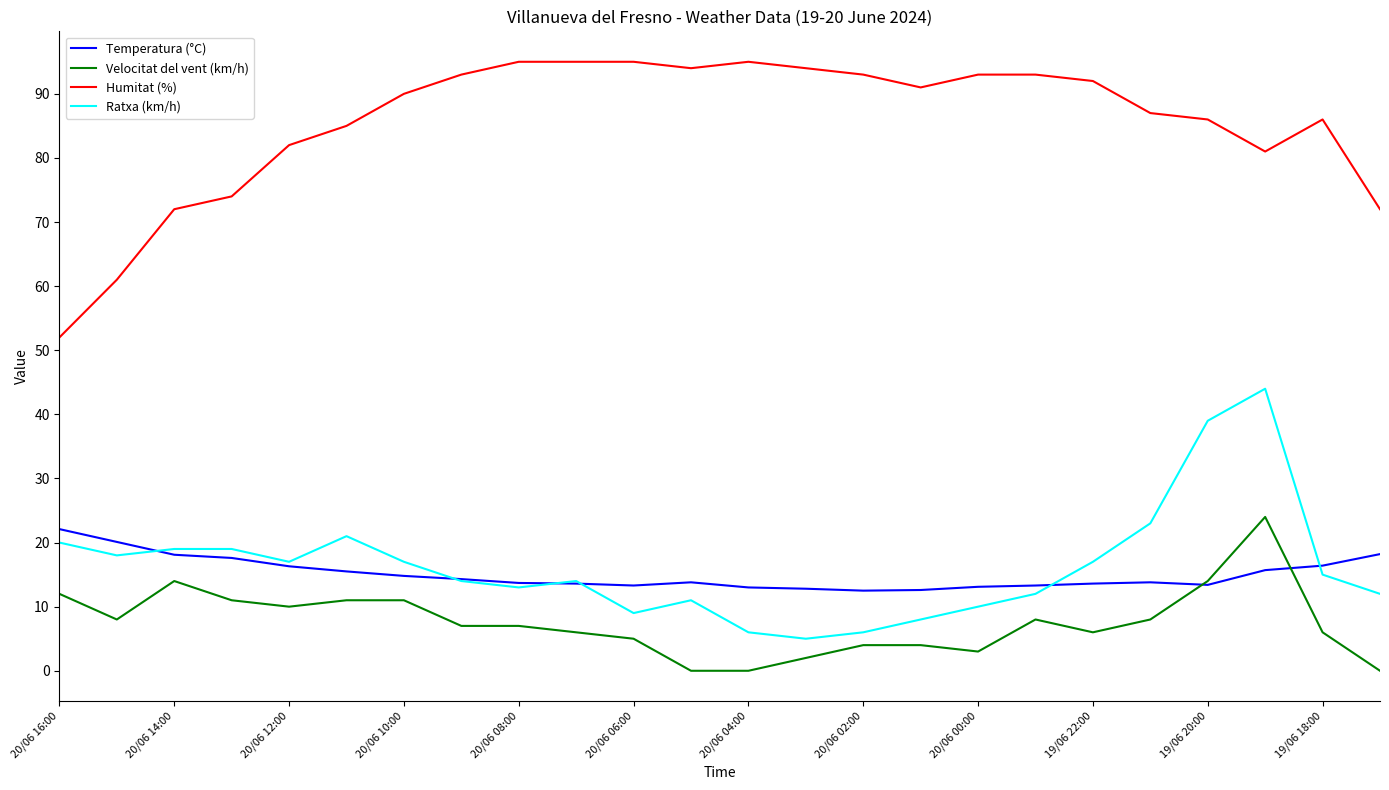

What is the minimum value for Humitat (%)?

52.0